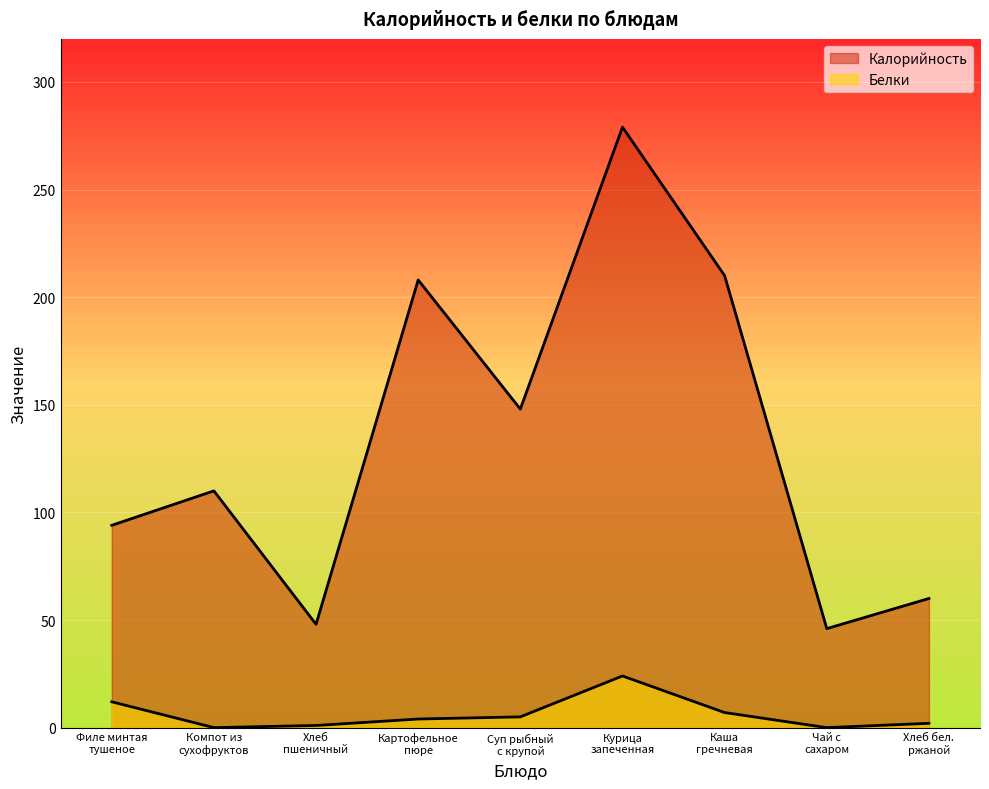

What are all the series names shown in the legend?

Калорийность, Белки